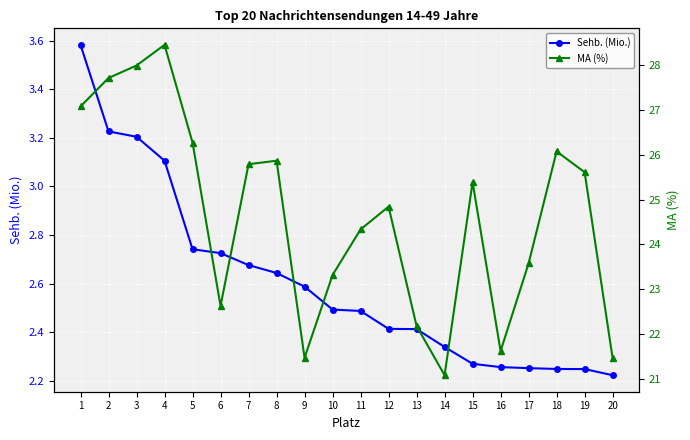

How many values in the MA (%) series are below 25?

10